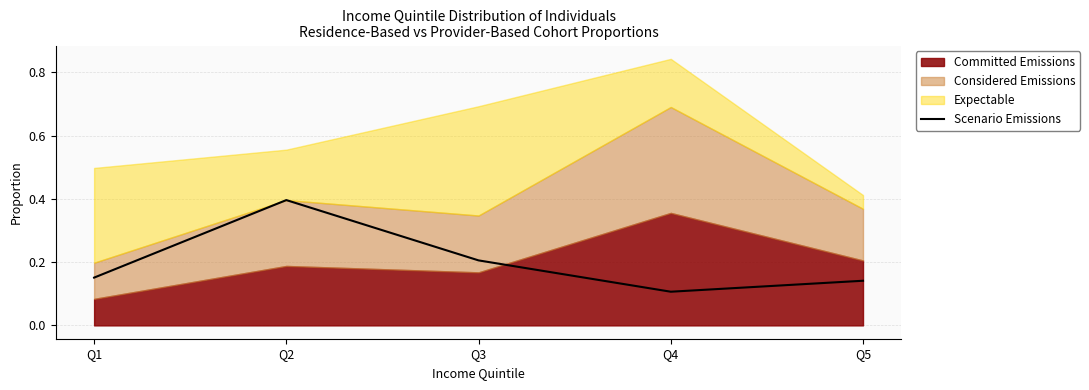

True or false: the data has more than 0 interior local peaks.

True